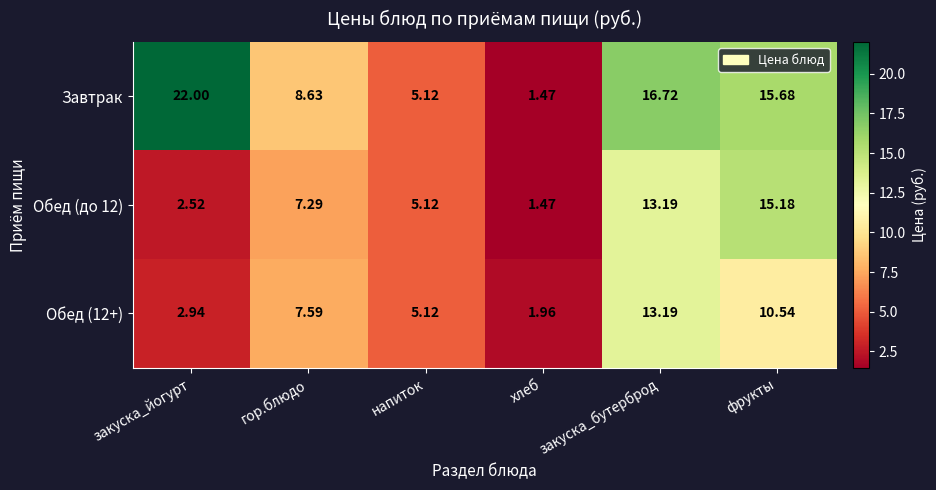

At which category does the chart reach its minimum across all series?

хлеб